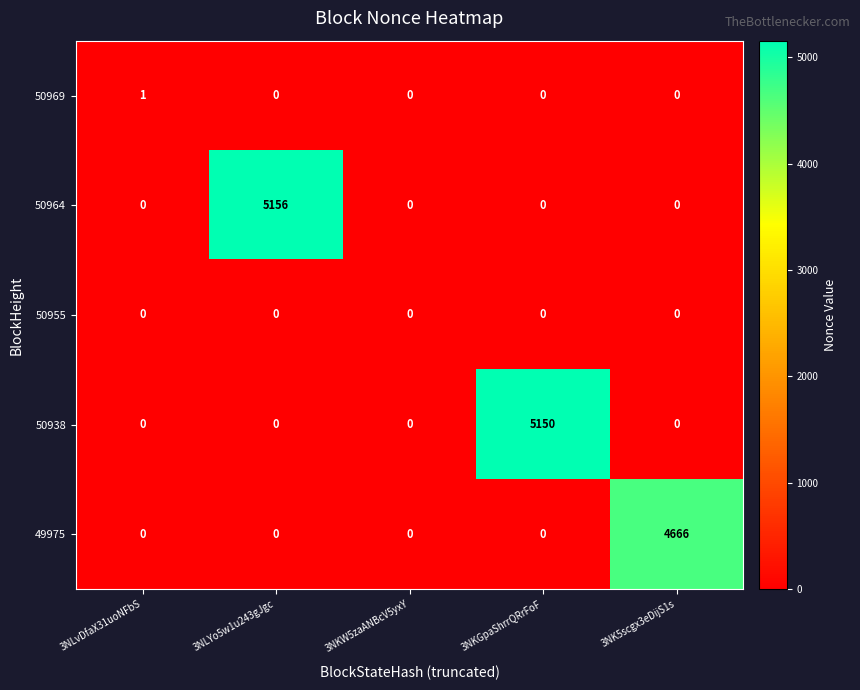

Count the number of data series in this chart.

5